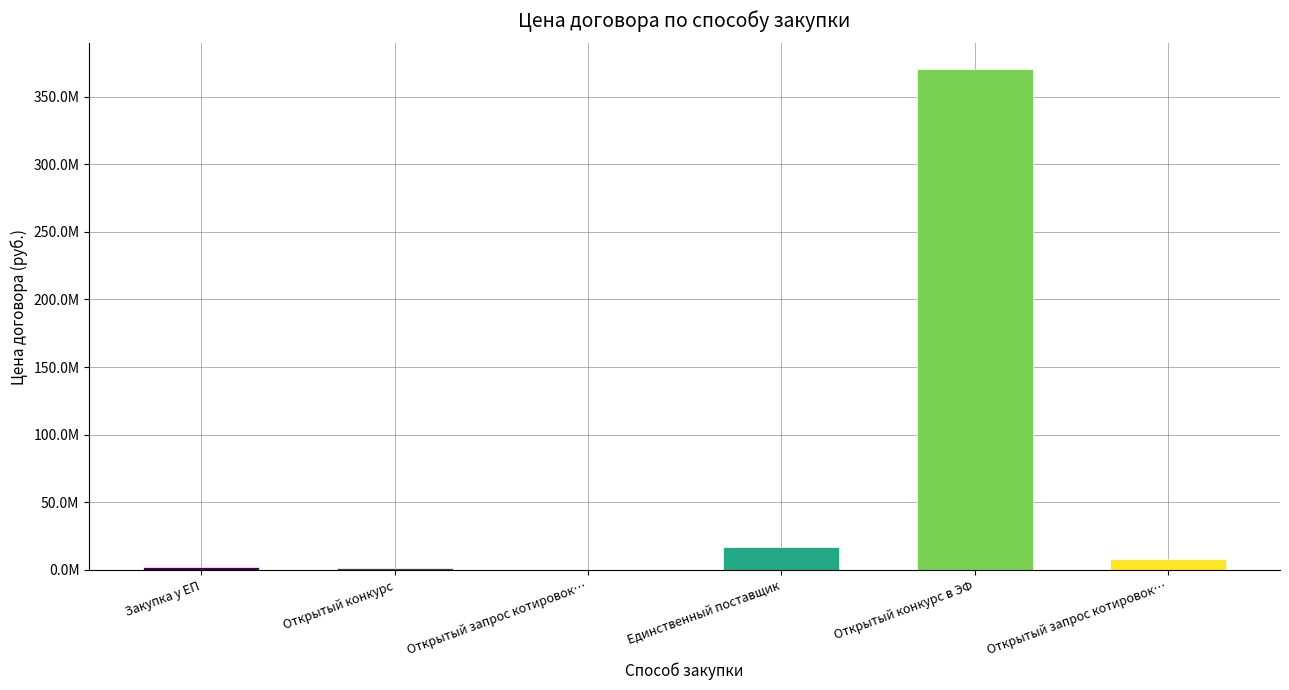

What is the label of the 2nd bar from the left?

Открытый конкурс (2)